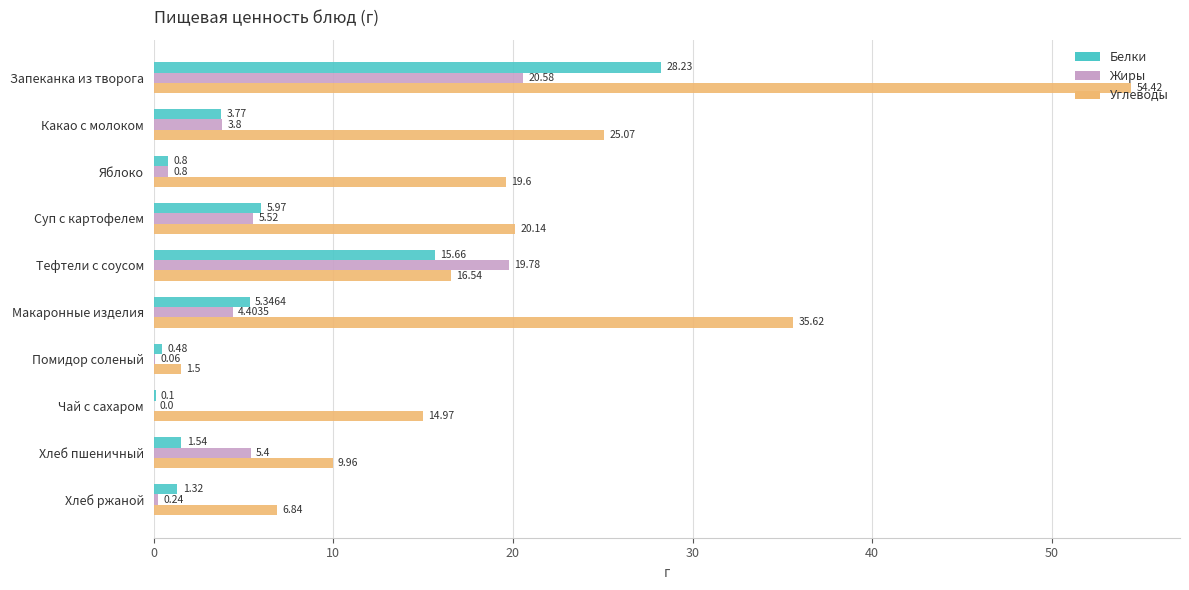

At which category is the sum across all series the highest?

Запеканка из творога